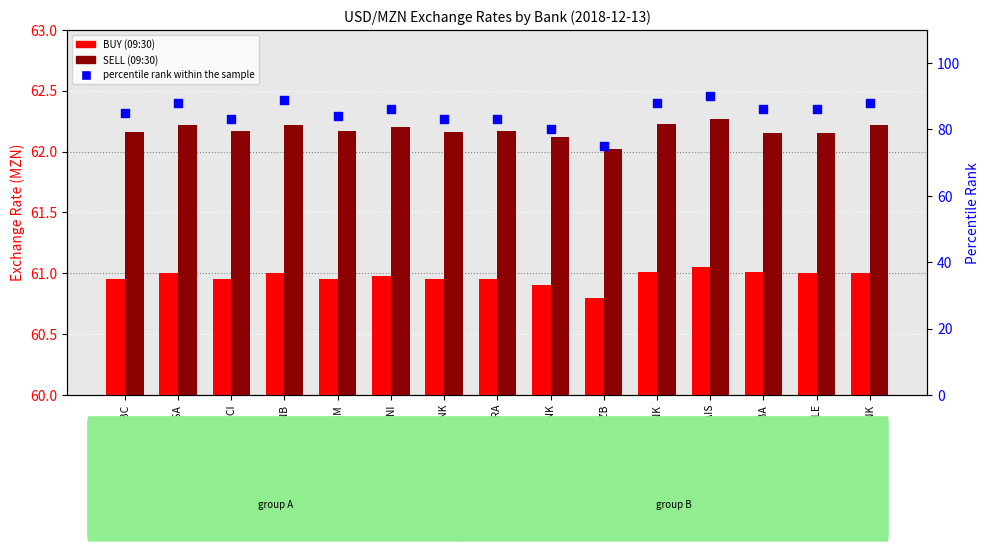

At which category is the sum across all series the highest?

BANCO MAIS